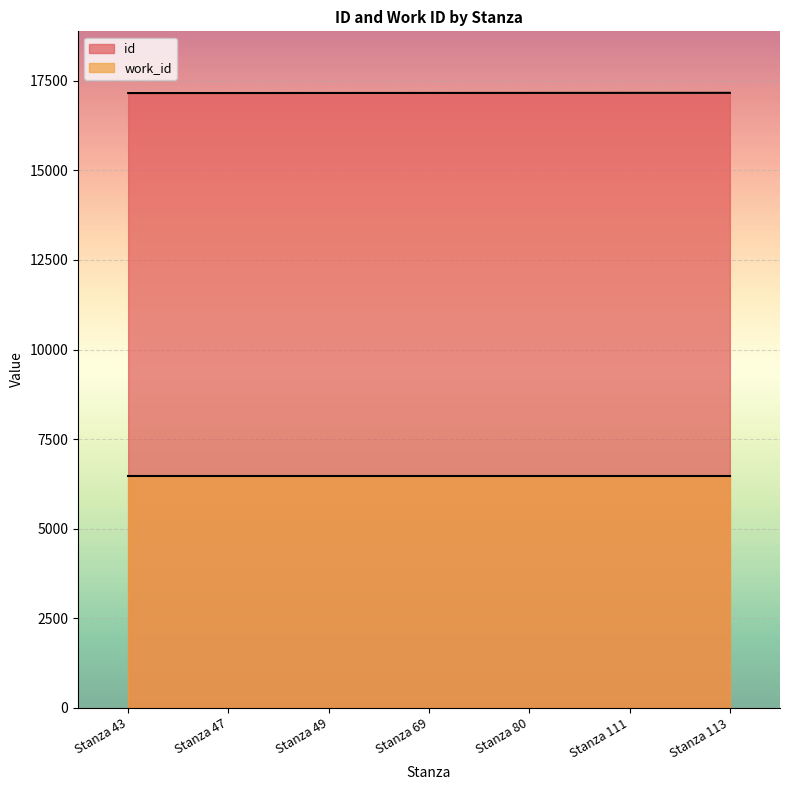

Read the value at Stanza 113.

17166